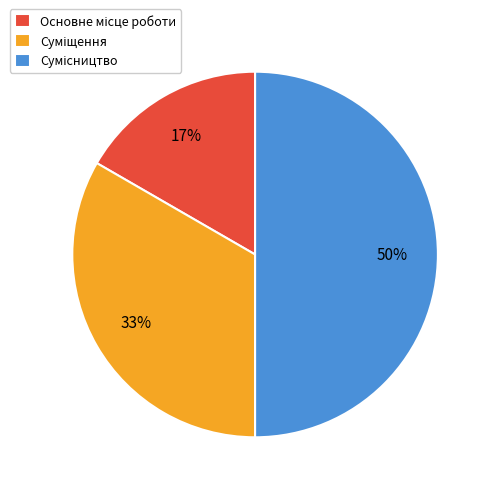

To the nearest percent, what is the difference between the largest and smallest slice percentages?

33%